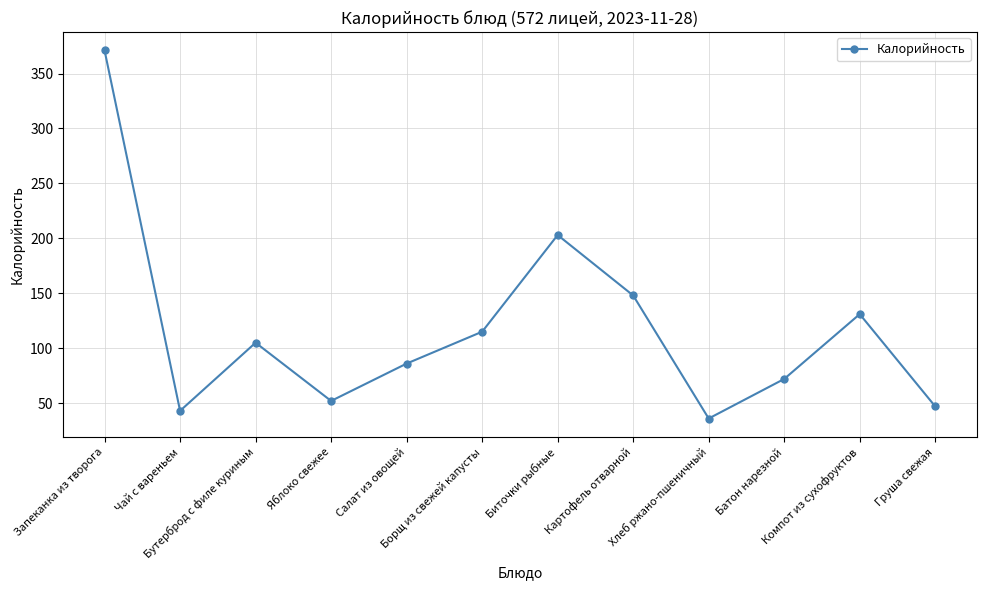

Is this an area chart (filled region under the line)?

No